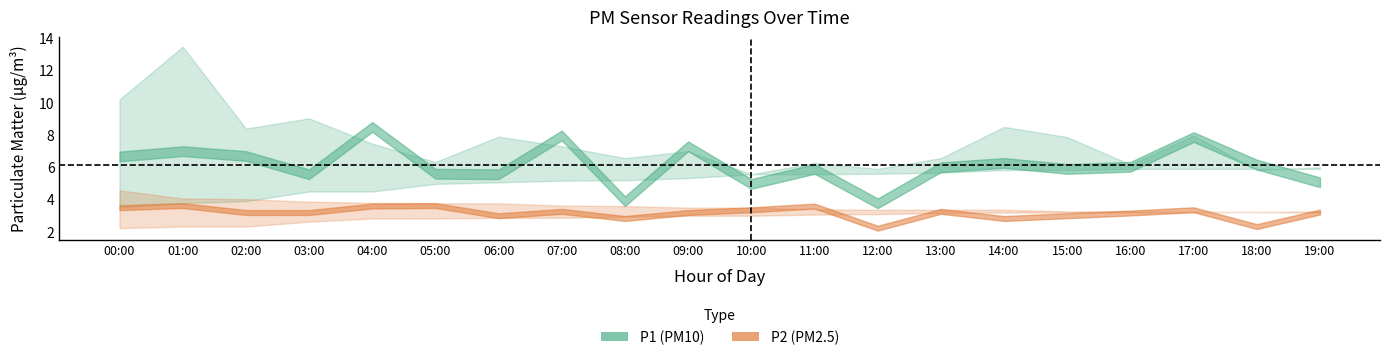

Is the value of P1_upper at 04:00 greater than the value of P2_lower at 08:00?

Yes